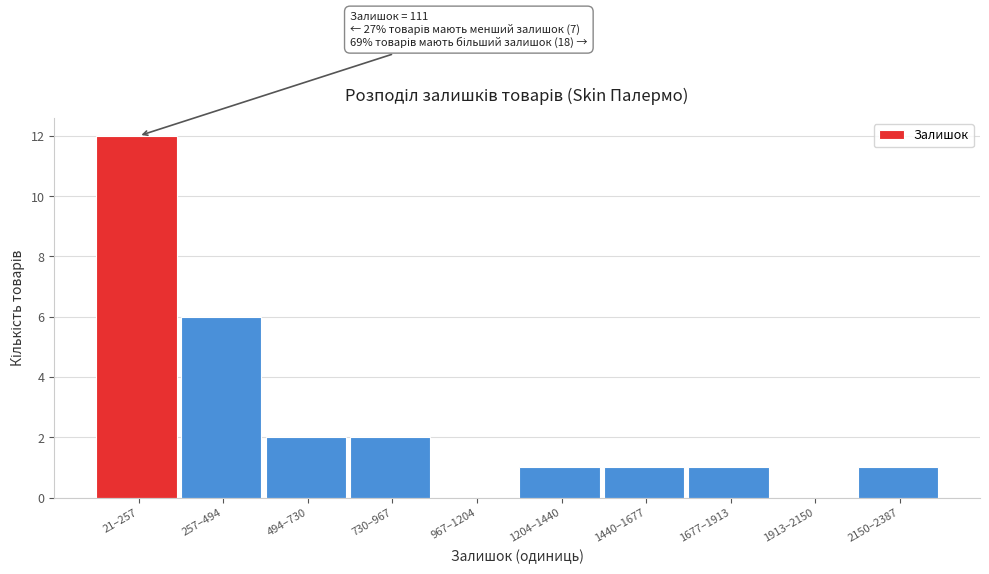

Reading left to right, list all the values displayed in this chart.

21–257=12	257–494=6	494–730=2	730–967=2	967–1204=0	1204–1440=1	1440–1677=1	1677–1913=1	1913–2150=0	2150–2387=1